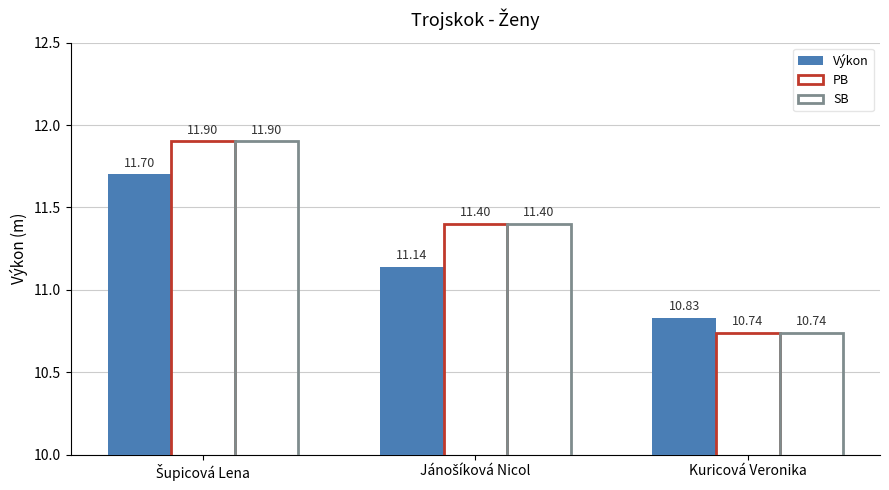

Is it true that Výkon equals 11.1 at Jánošíková Nicol?

True